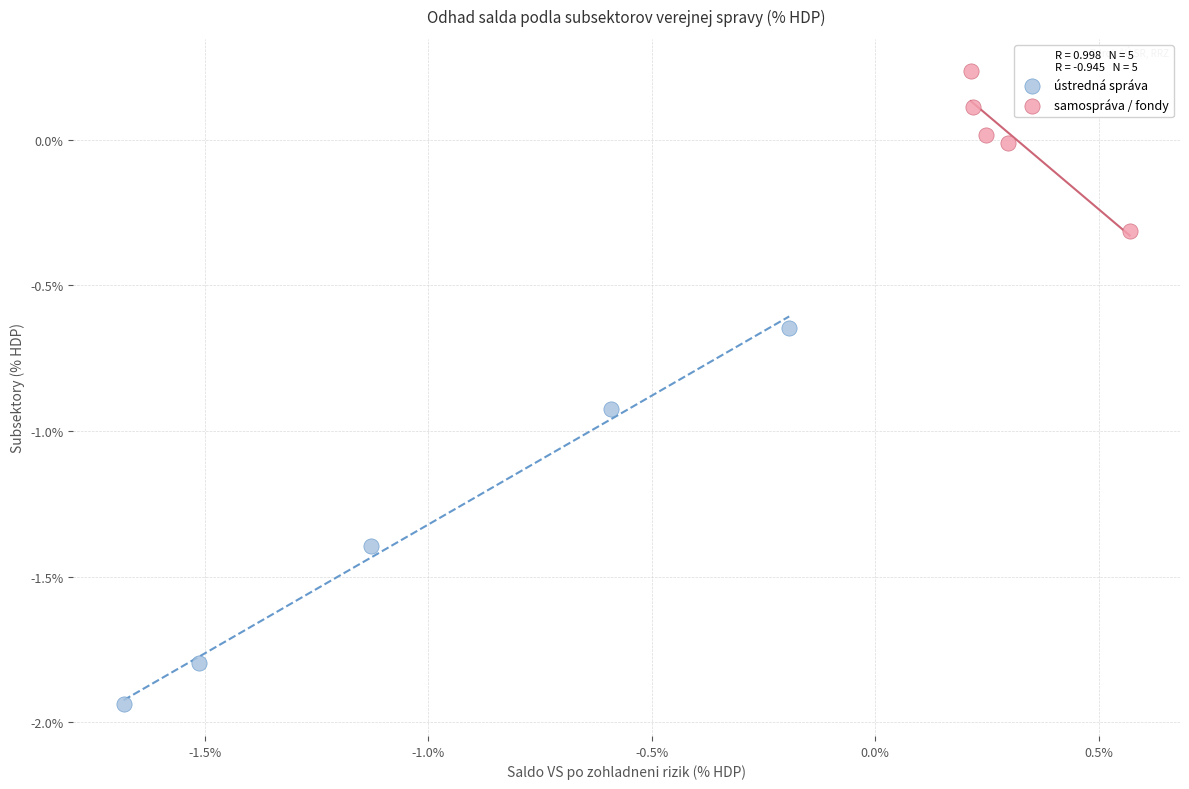

Which series has the widest spread of Y values?

ústredná správa